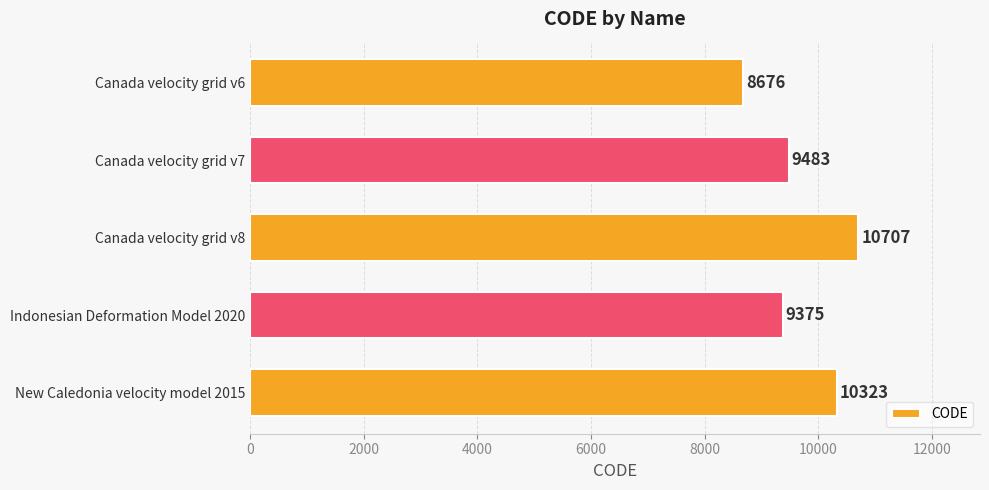

Where is the data nearest to the value 9691?

Canada velocity grid v7